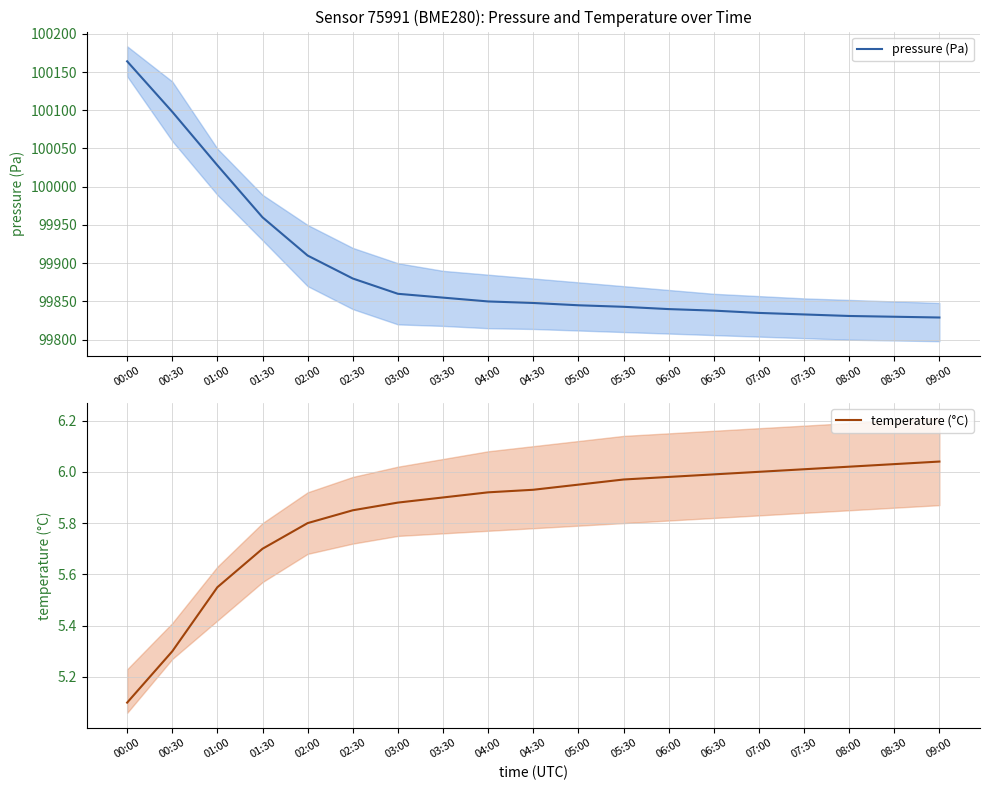

What is the difference between the second highest and minimum values in the temperature (°C) series?

0.9